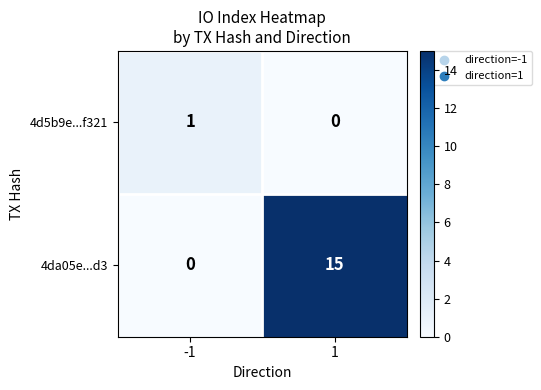

Reading right to left, transcribe all the data shown in this chart.

4d5b9e...f321: 0	1
4da05e...d3: 15	0